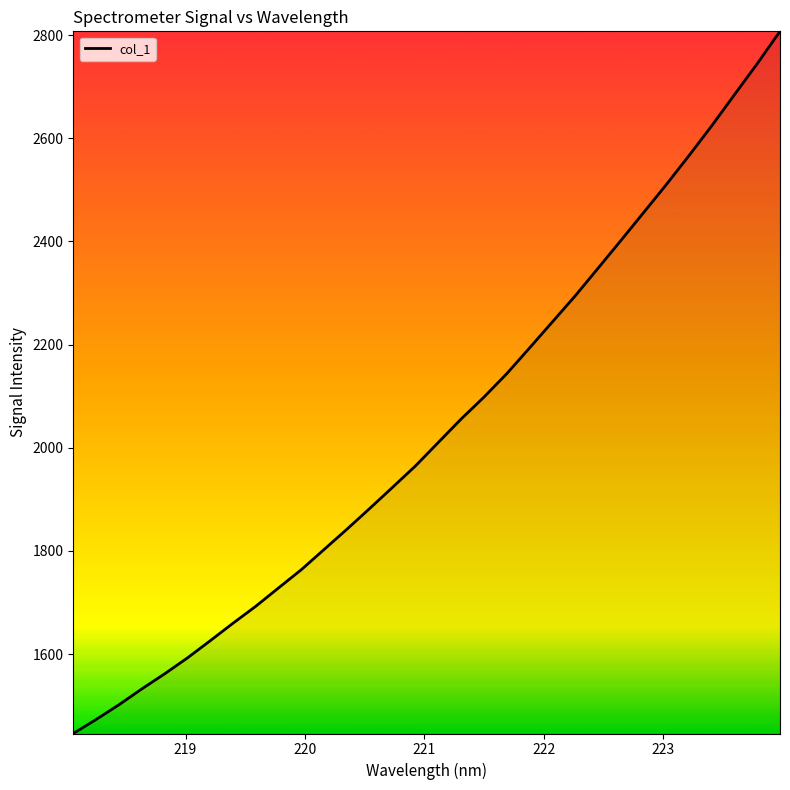

Count the number of values greater than 2010.

16